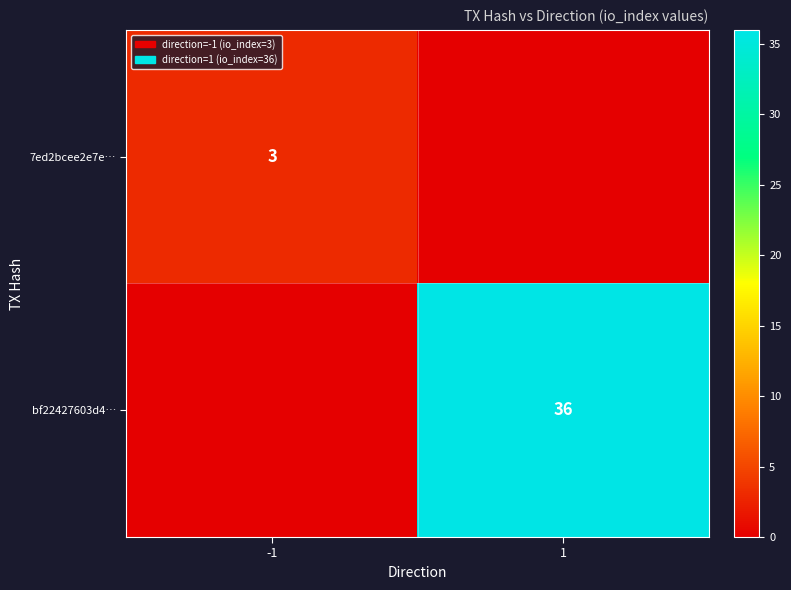

What is the difference between the highest and lowest values at -1?

3